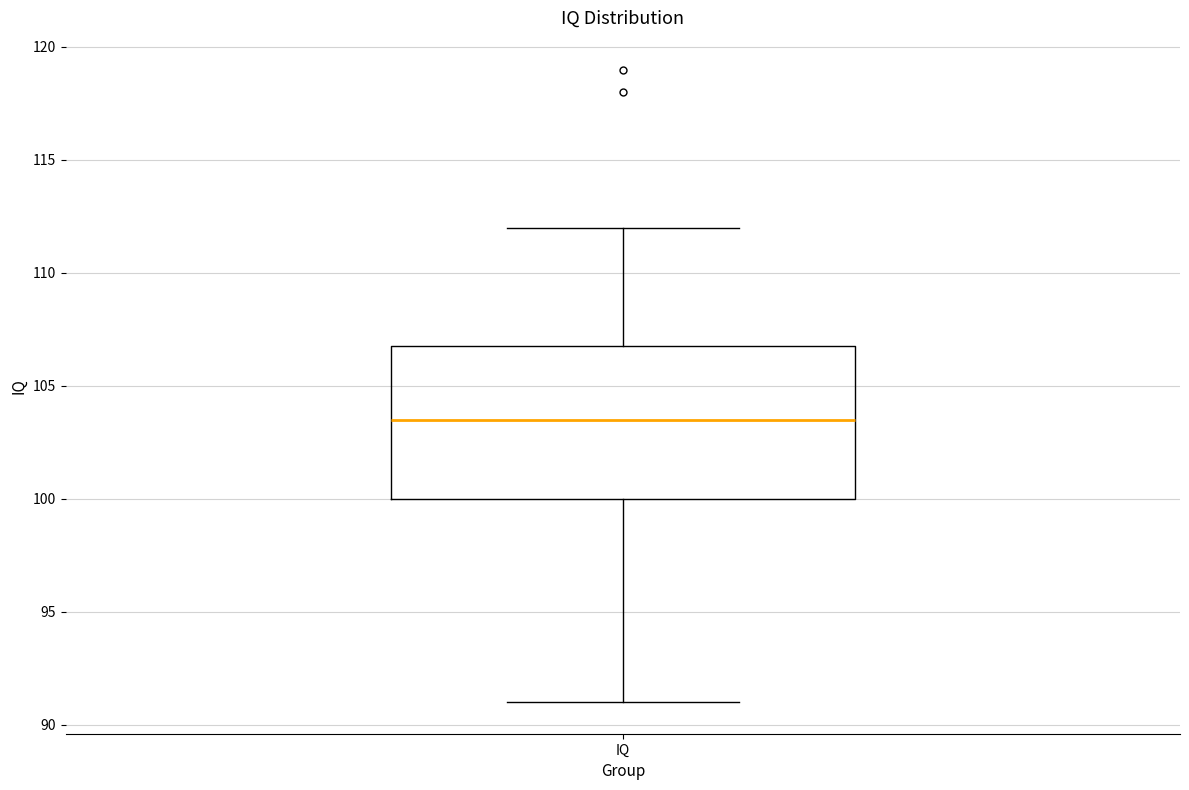

Transcribe this box plot: give where the median line is, the range the box spans, and where the two whiskers end, as read against the y-axis. The values are not printed on the chart, so give them approximately, as read against the axis.

median 103.5, box 100.0 to 107.0, whiskers 91.0 to 112.0